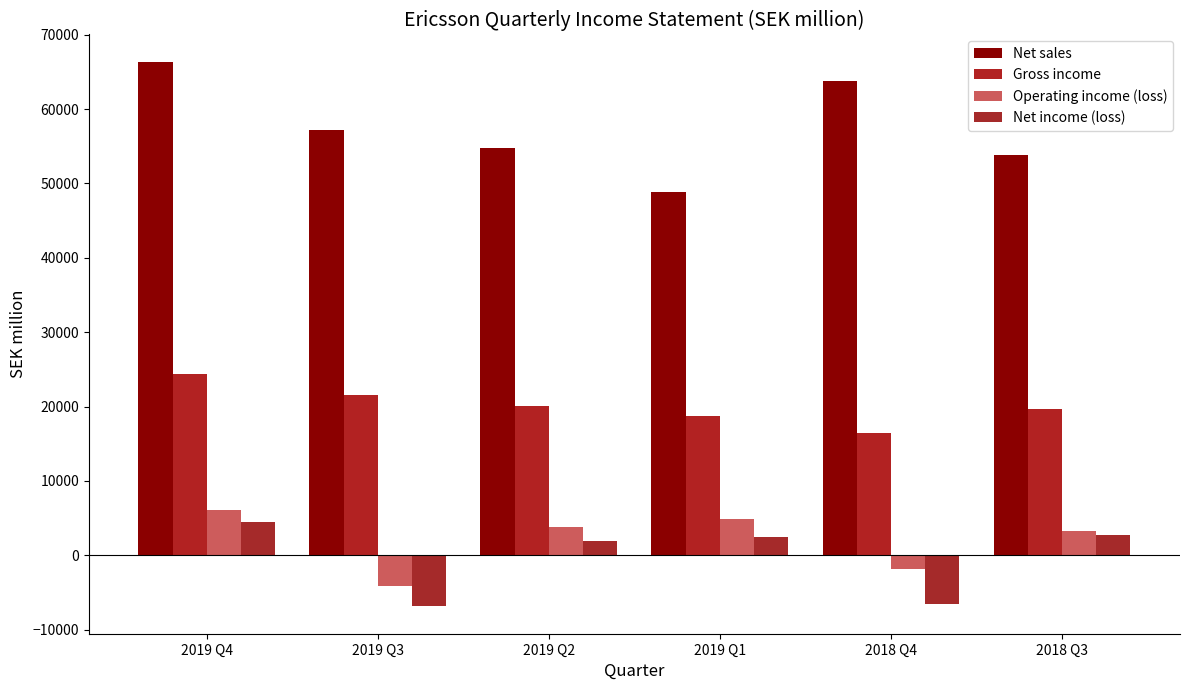

The Net income (loss) series shows 1847 at 2019 Q2. True or false?

True